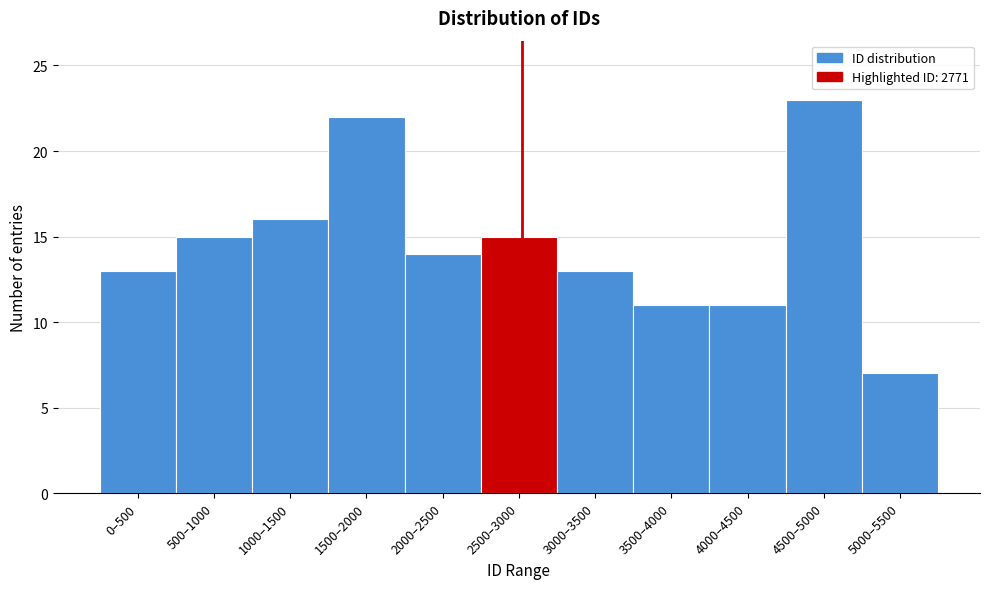

Reading right to left, list all the values displayed in this chart.

7	23	11	11	13	15	14	22	16	15	13